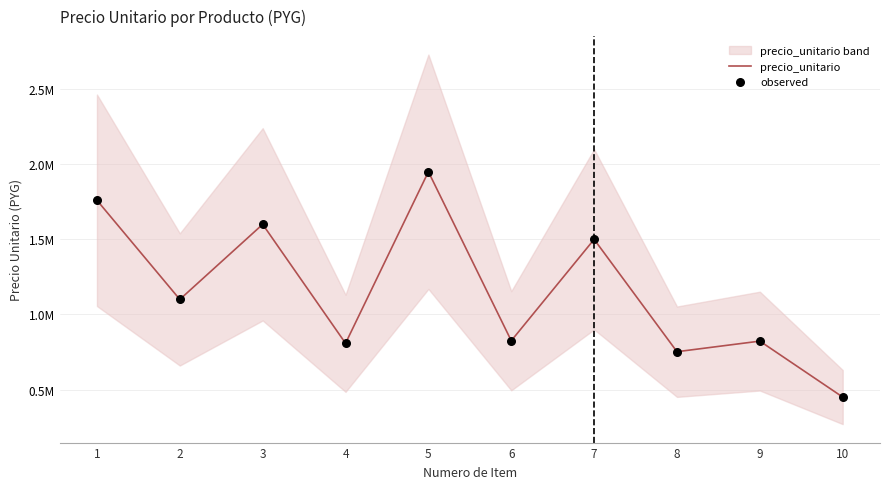

What is the total value across all series at 7?

3000000